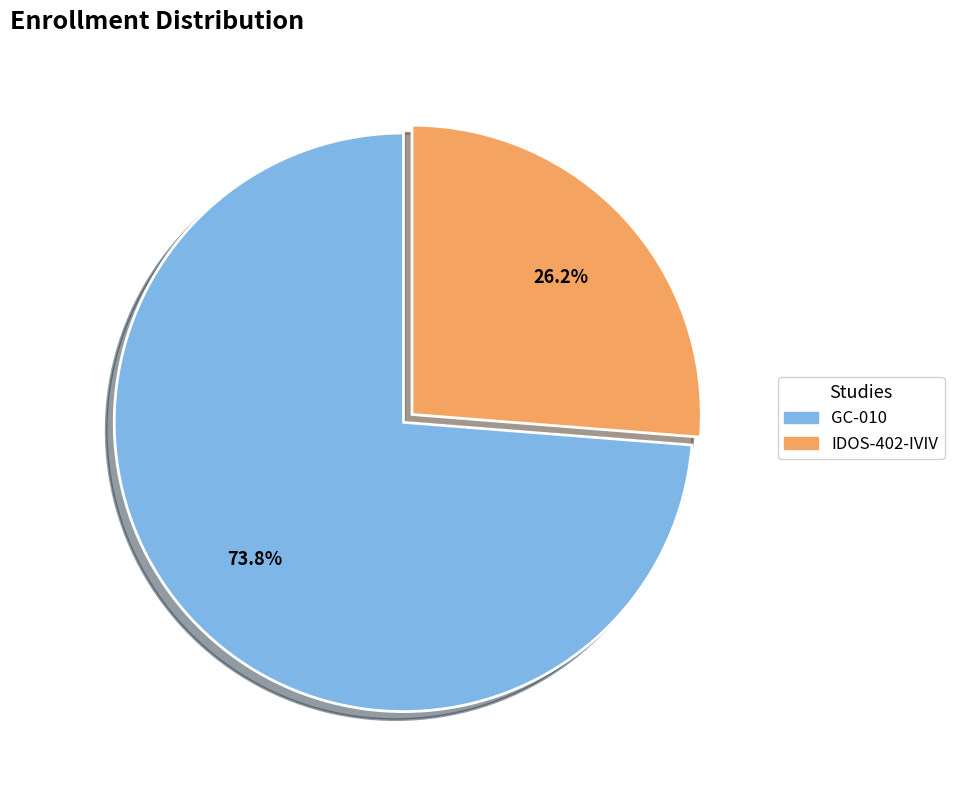

What is the smallest slice in the pie chart?

IDOS-402-IVIV